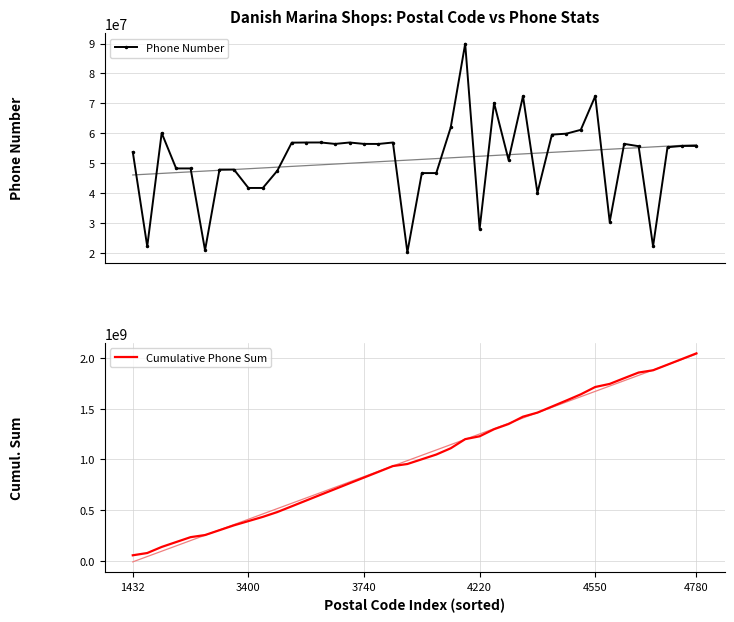

The value of Cumulative Phone Sum at 18 is 307133193. True or false?

False